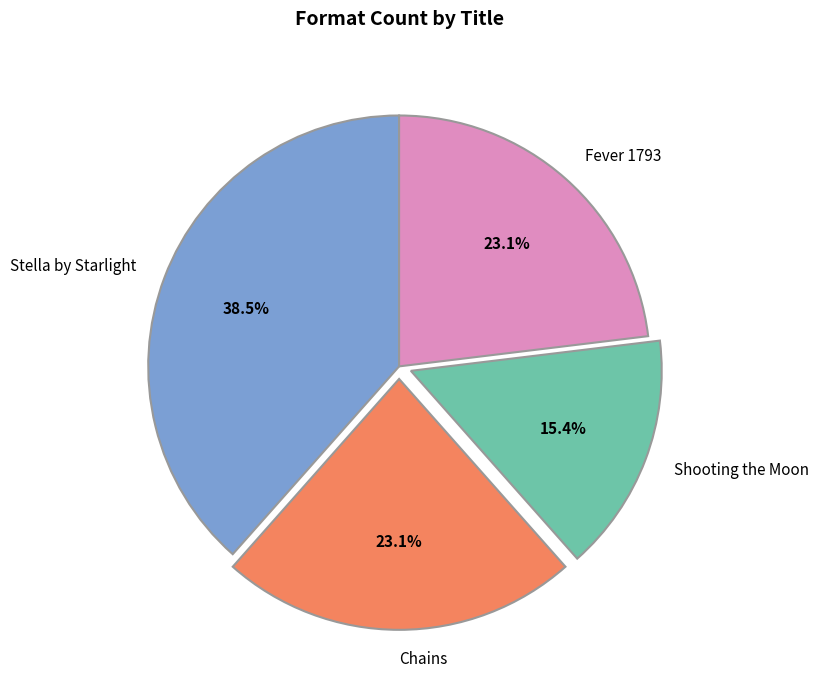

Which has a higher value, Stella by Starlight or Shooting the Moon?

Stella by Starlight